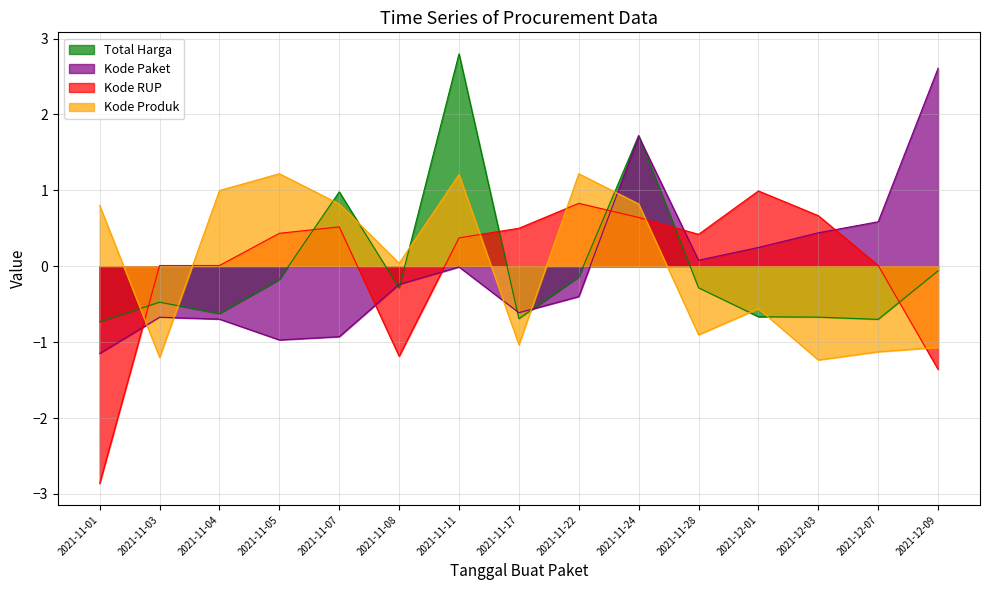

Which has a higher value, 2021-11-08 or 2021-11-04?

2021-11-08